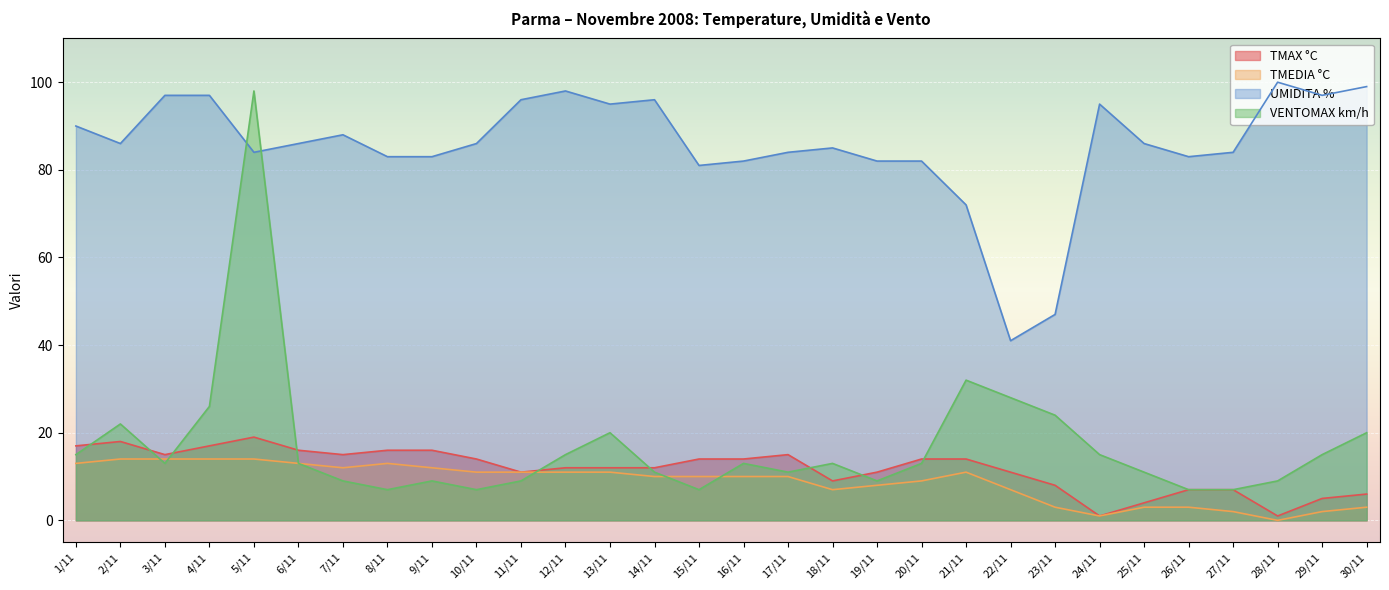

Rank the series at 29/11 from lowest to highest value.

TMEDIA °C, TMAX °C, VENTOMAX km/h, UMIDITA %